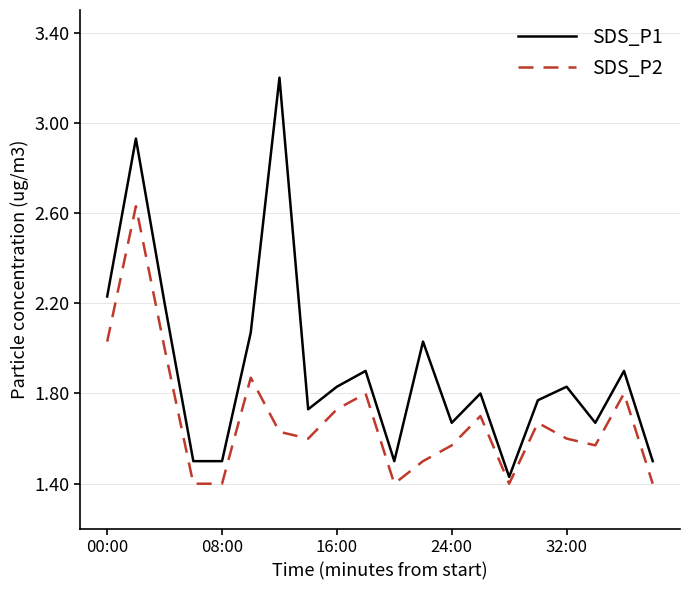

Which series has the largest total across all categories?

SDS_P1